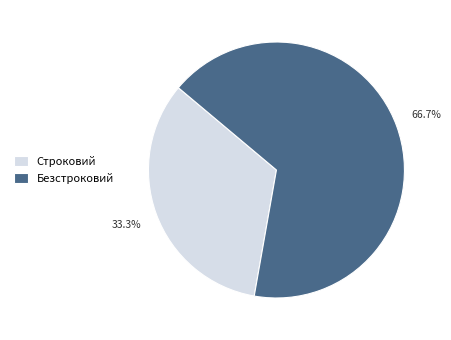

To the nearest percent, what portion does Безстроковий represent?

67%